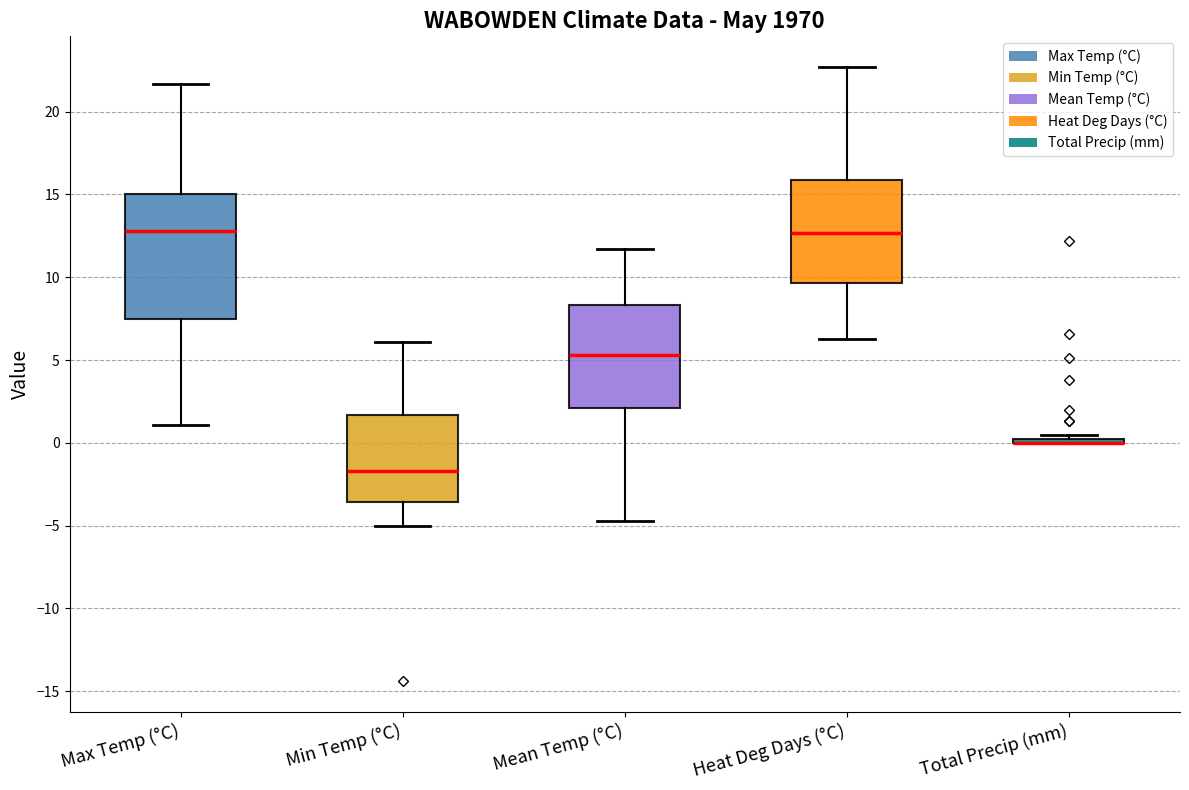

Which box is the tallest, from its lower edge to its upper edge?

Max Temp (°C)